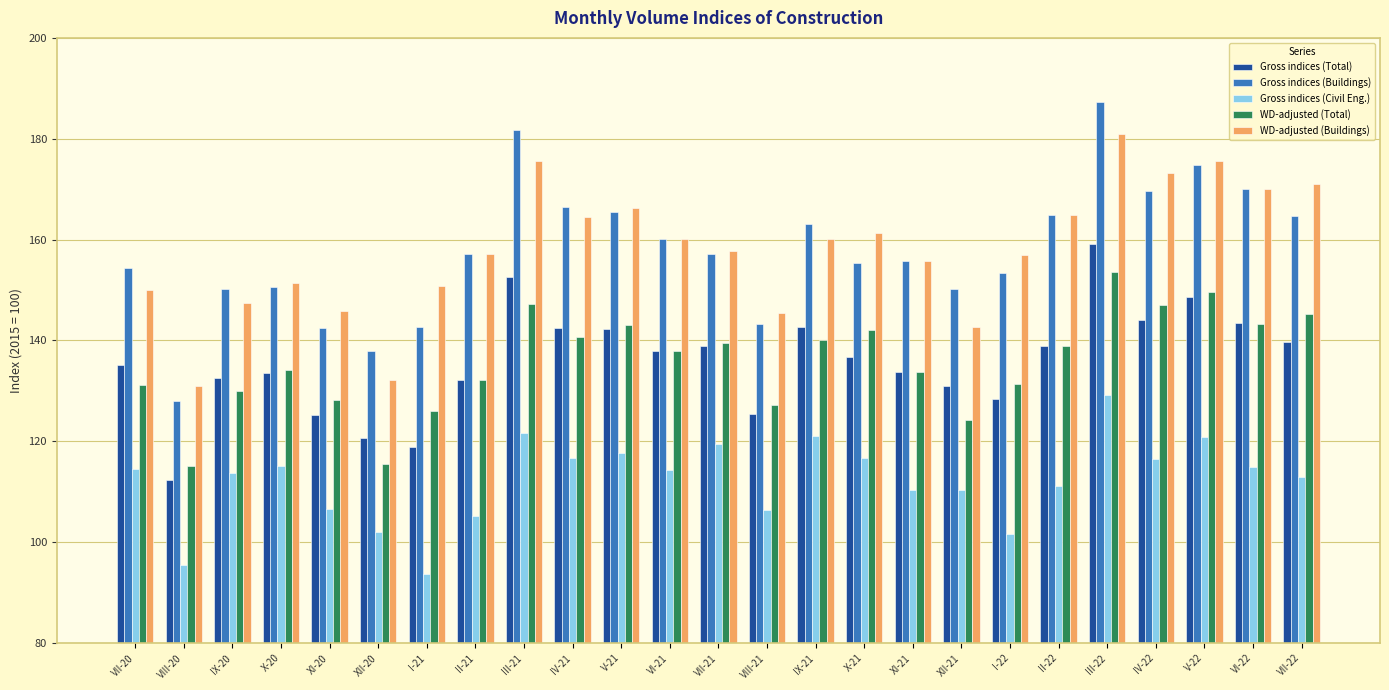

What is the greatest value displayed?

187.3